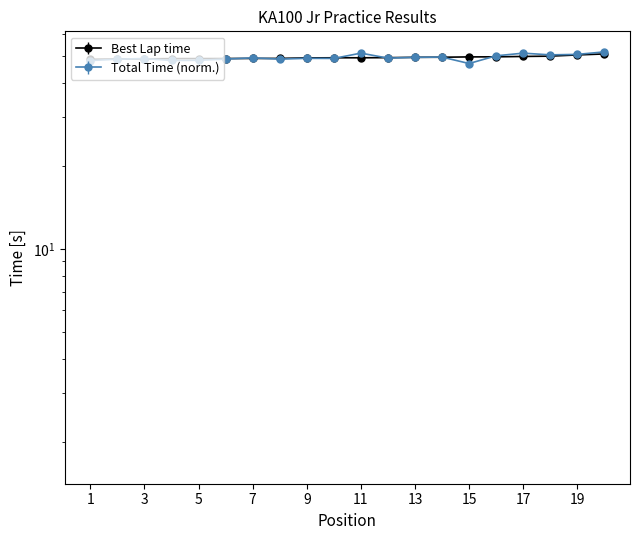

What is the lowest value of the Best Lap time series?

48.7